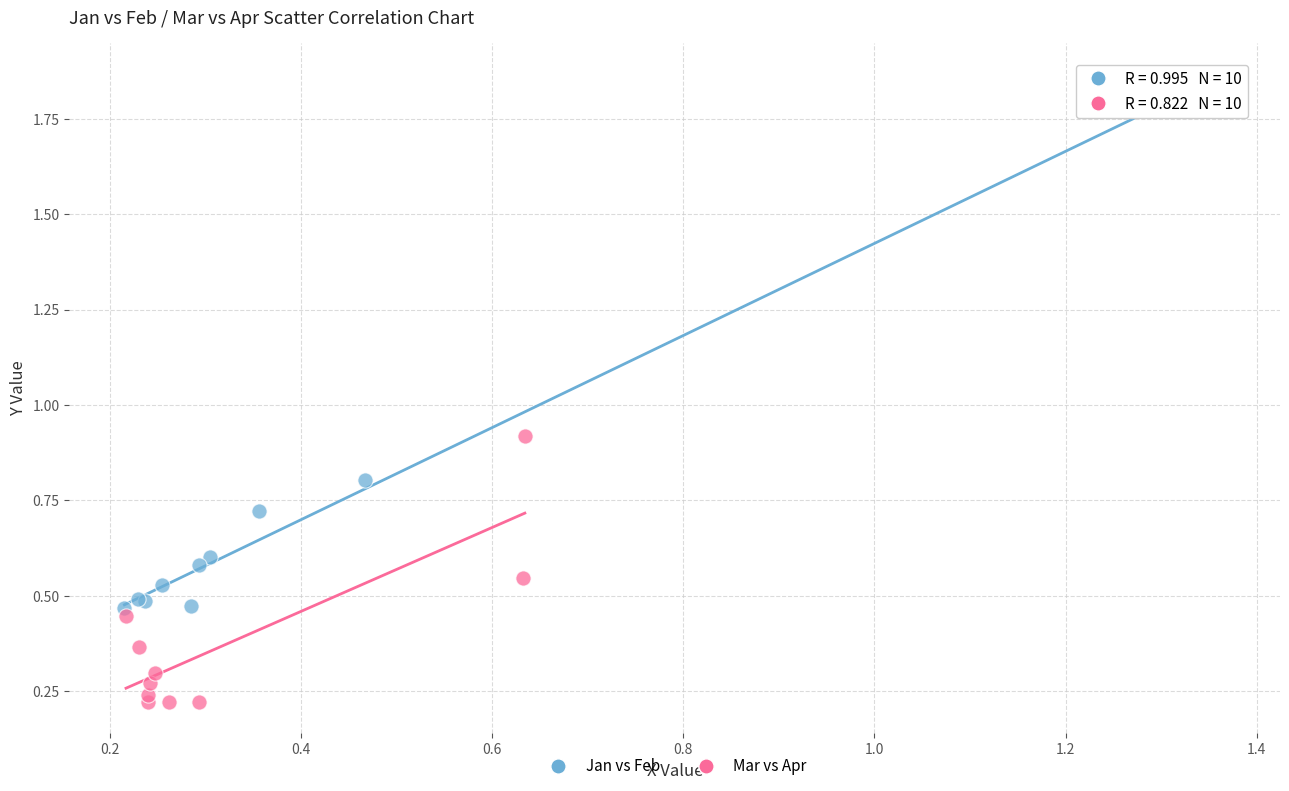

Which series reaches the minimum Y coordinate?

Mar vs Apr